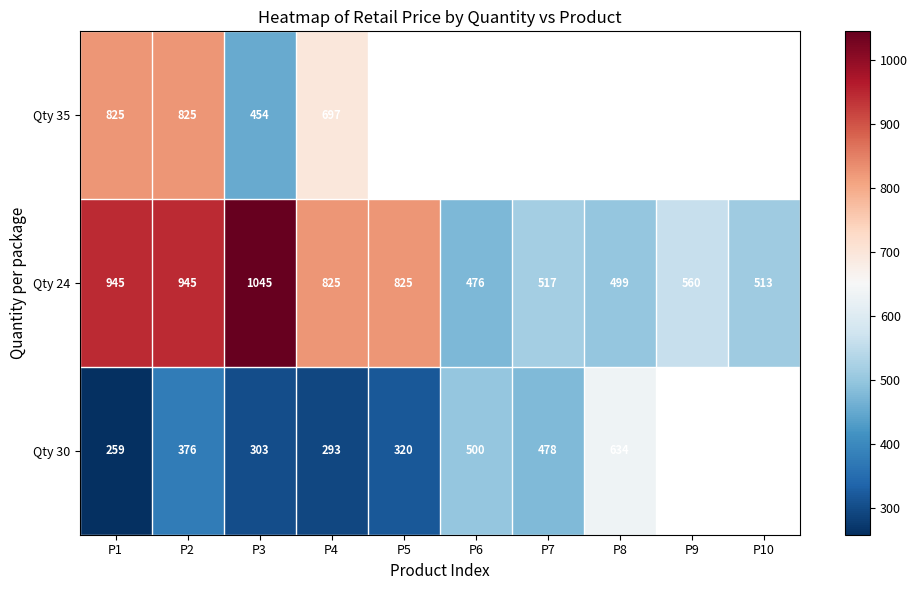

At which category is the sum across all series the highest?

P2